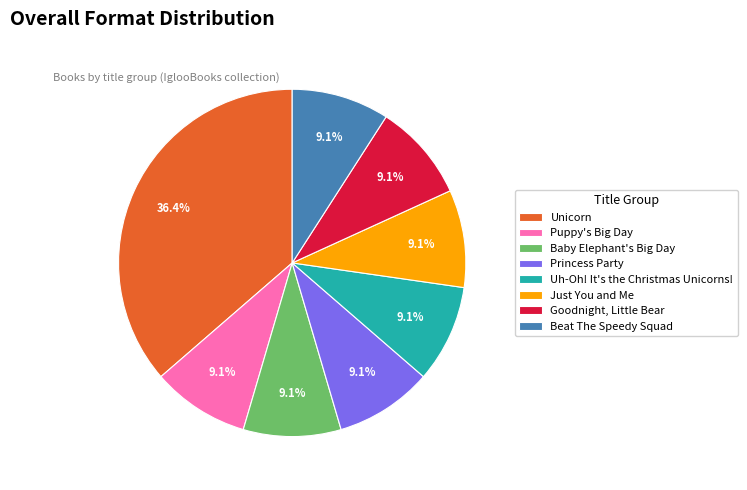

What percentage is the Goodnight, Little Bear slice, to the nearest percent?

9%